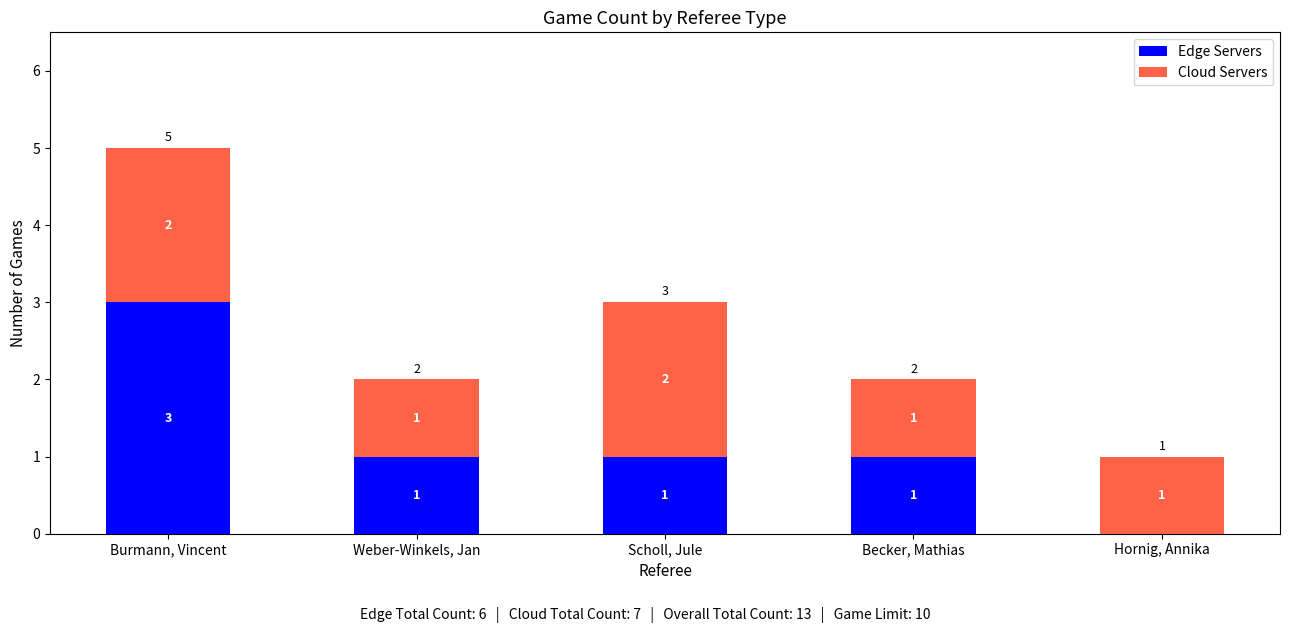

Is it true that Edge Servers equals 1 at Hornig, Annika?

False